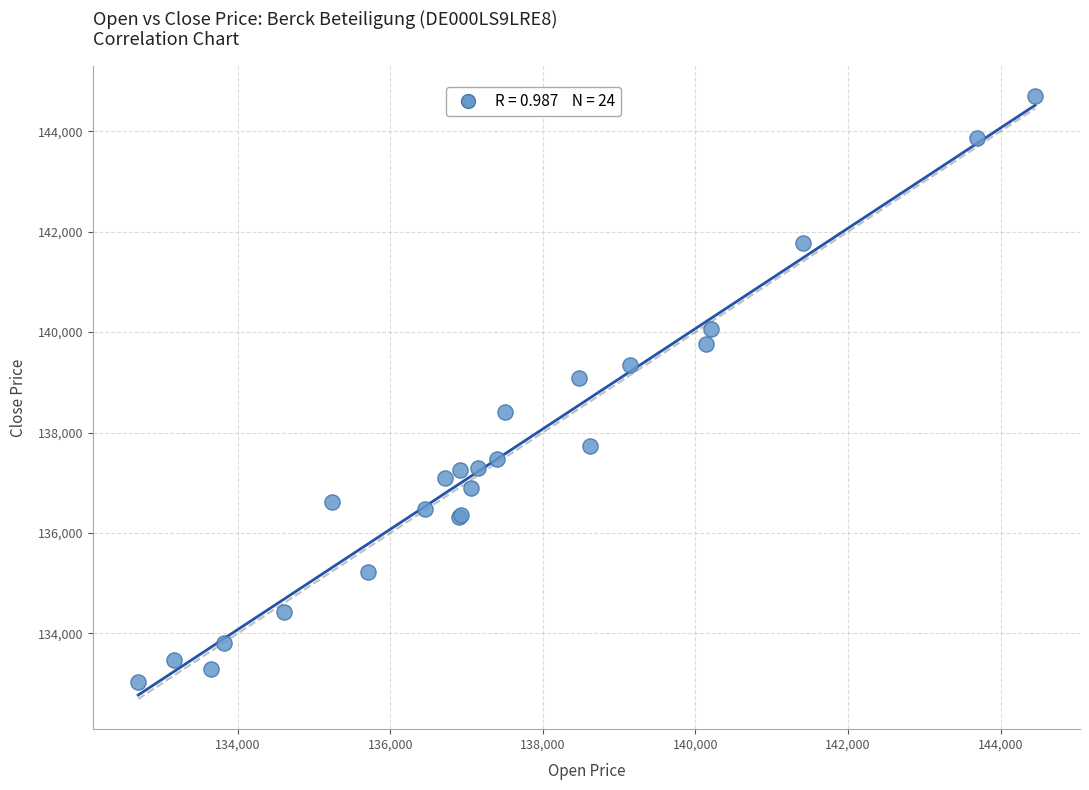

What Y value in the scatter plot is closest to 138867?

139079